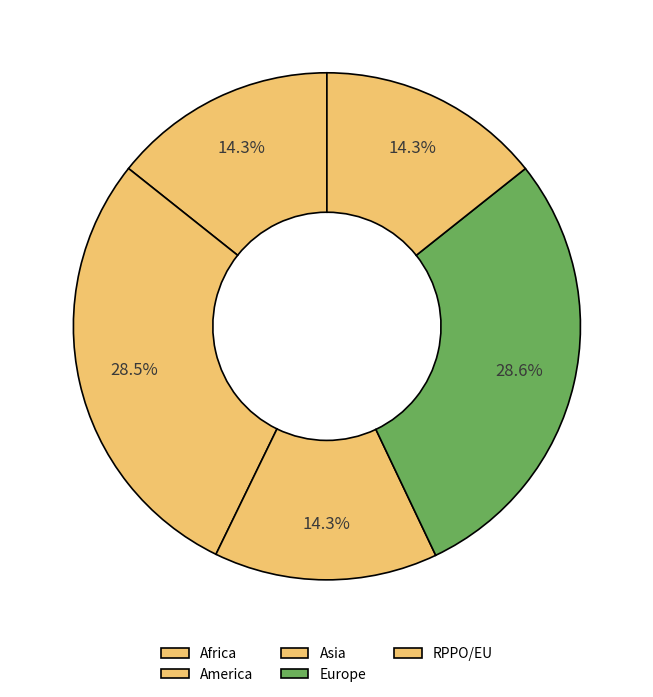

Count the number of slices in the pie.

5